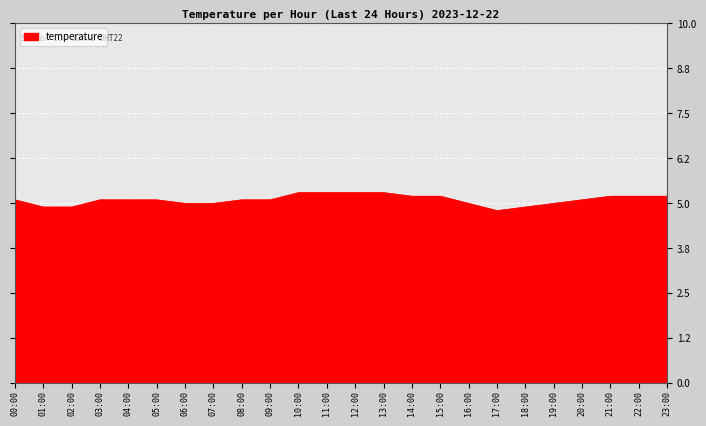

What position from the right is 21:00?

3